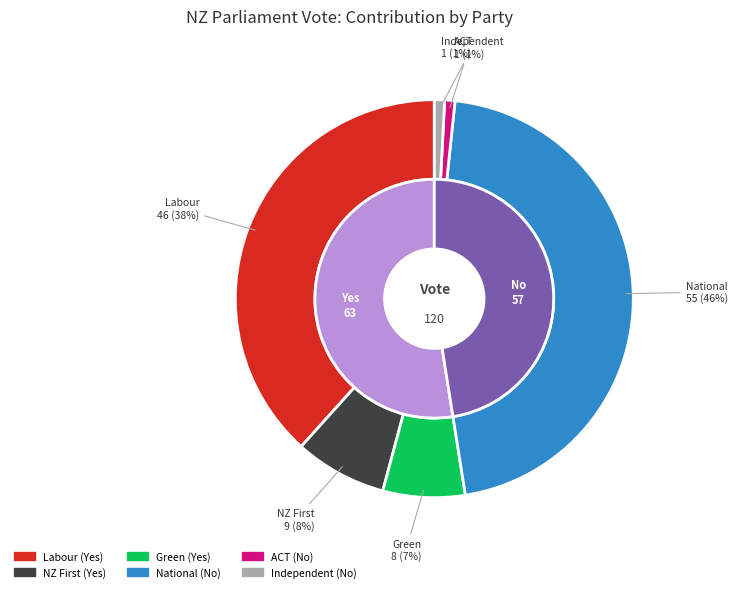

Which category has the smallest portion of the pie?

ACT (No)